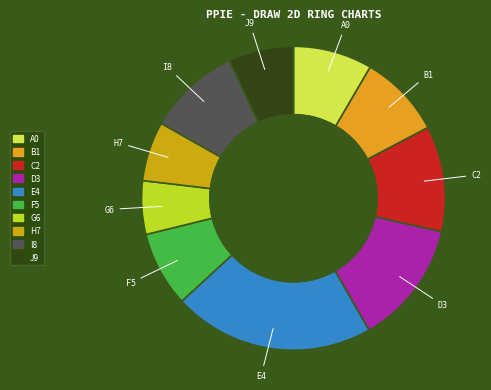

How many slices are in this pie chart?

10